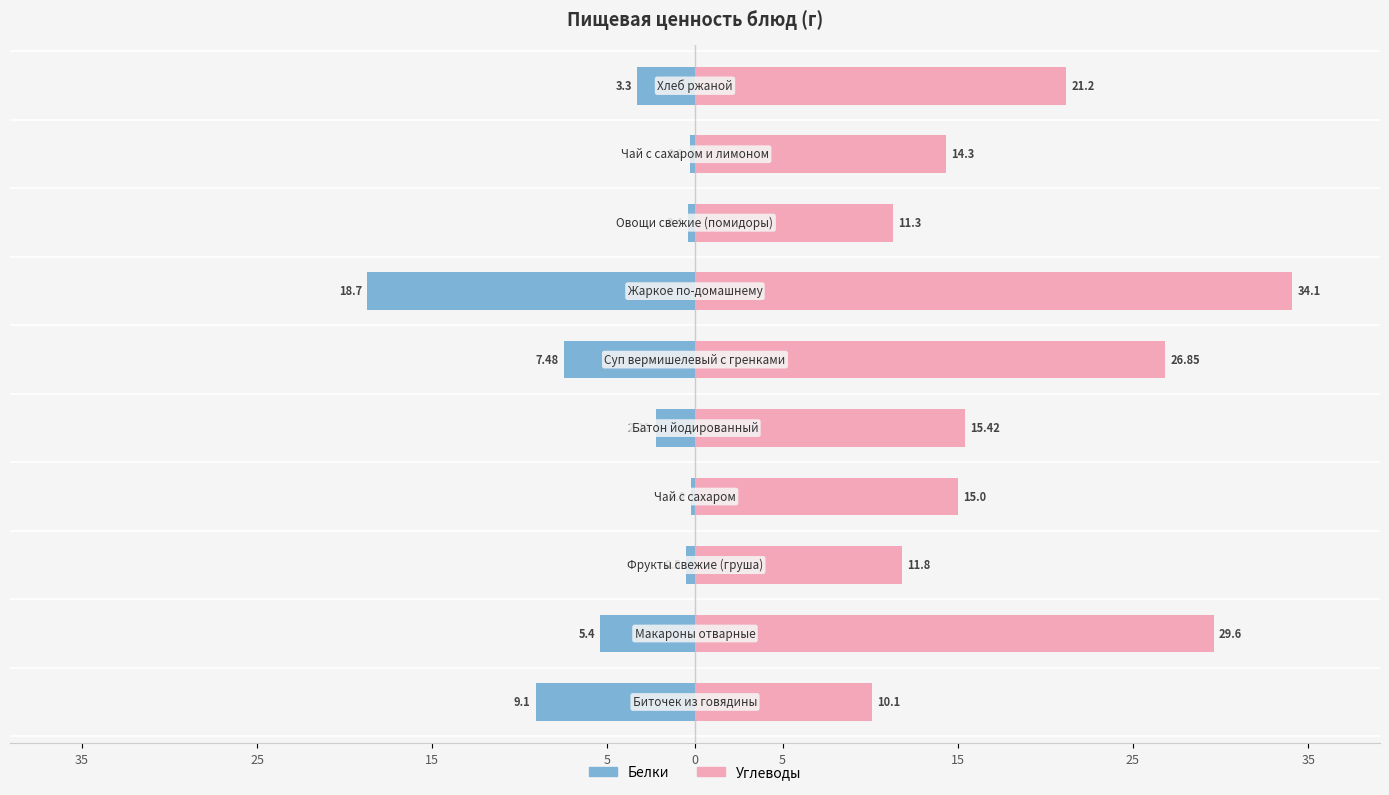

What are all the series names shown in the legend?

Белки, Углеводы